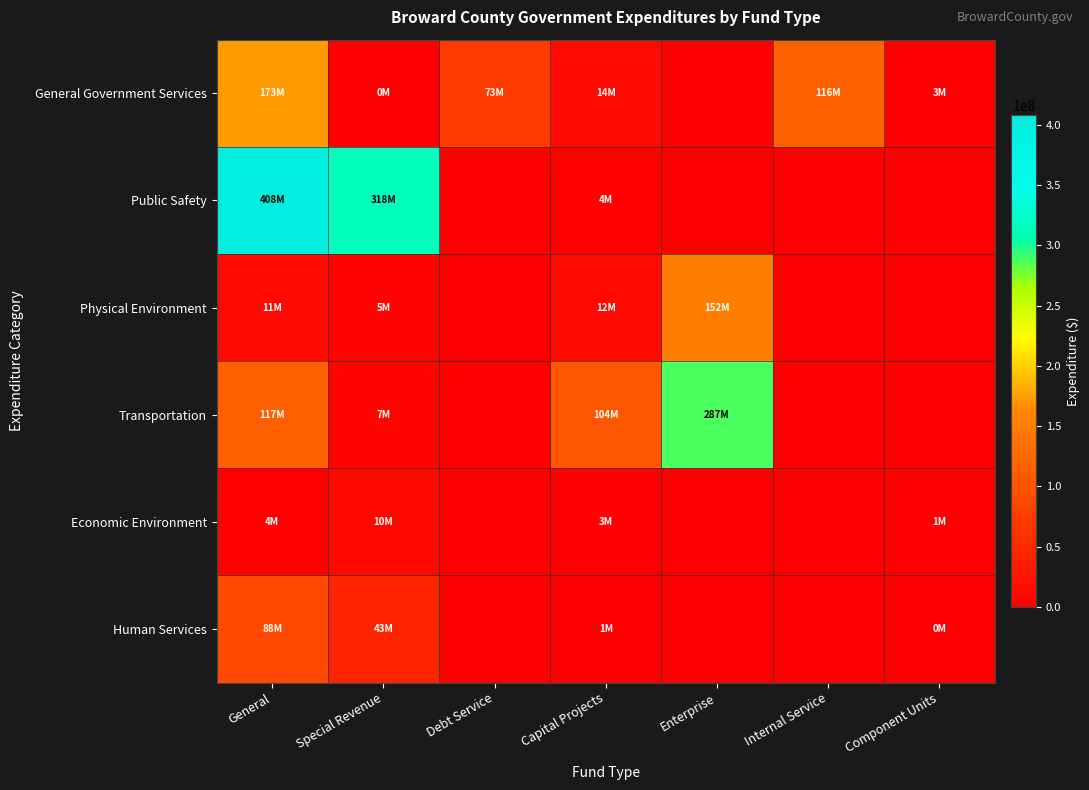

What is the total value across all series at General?

801719000